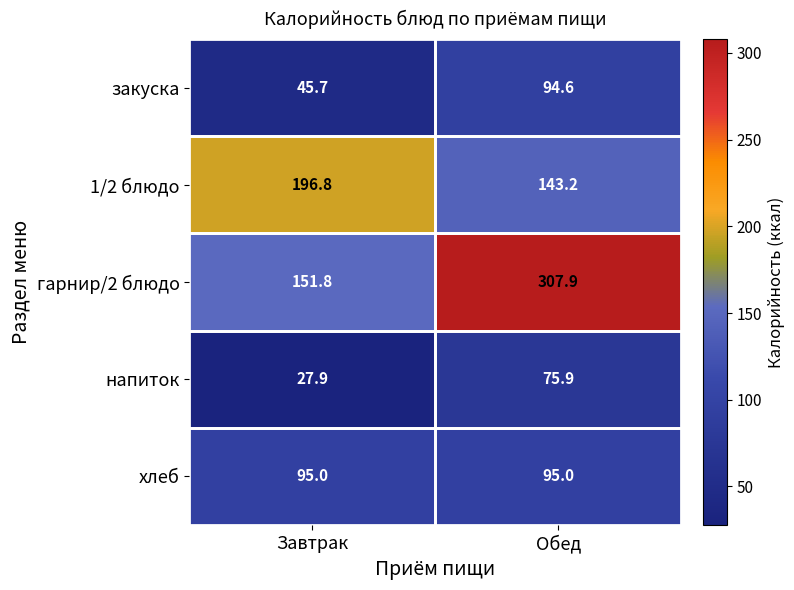

What is the average value of the закуска series?

70.2